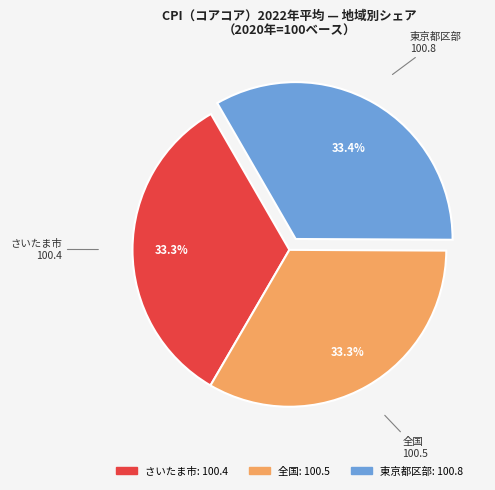

Is there a majority slice in this chart?

No